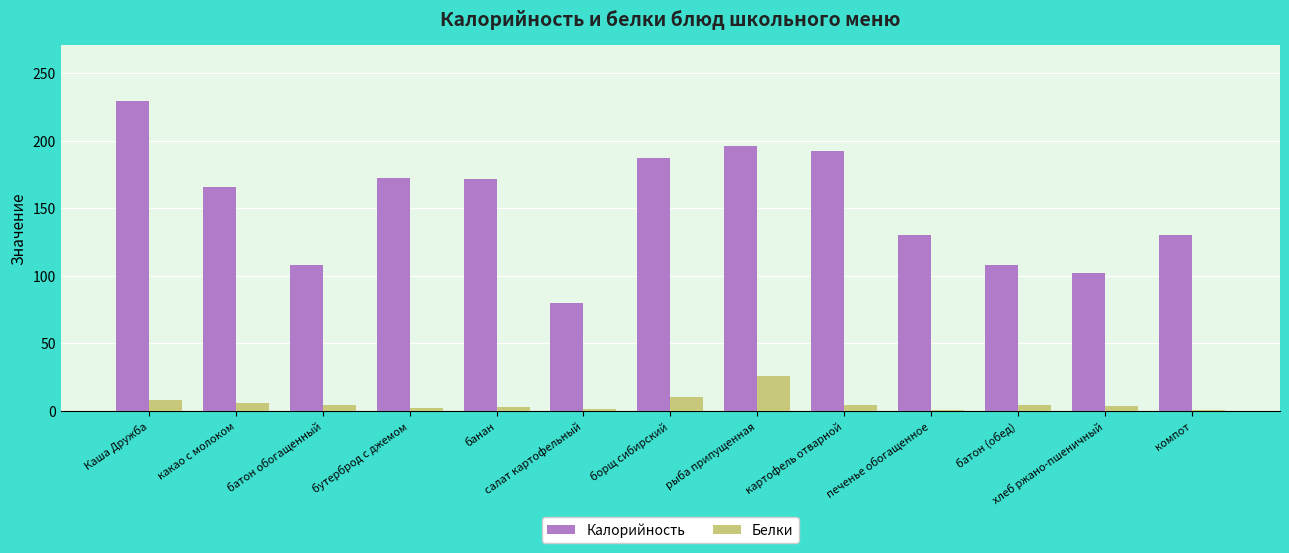

What is the sum of the Калорийность values at батон обогащенный and компот?

237.7